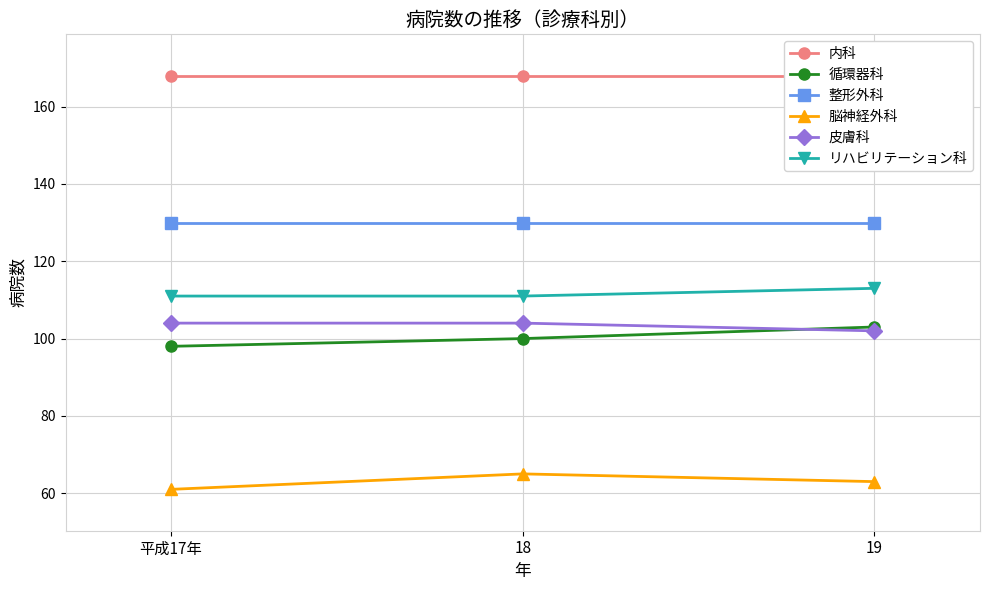

What is the sum of the リハビリテーション科 values at 19 and 18?

224